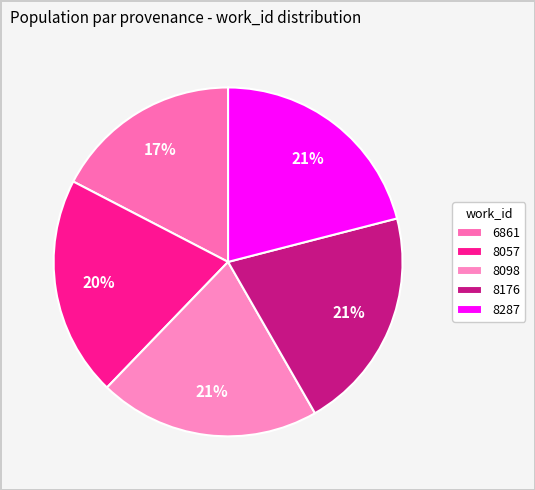

To the nearest percent, what is the difference between the largest and smallest slice percentages?

4%